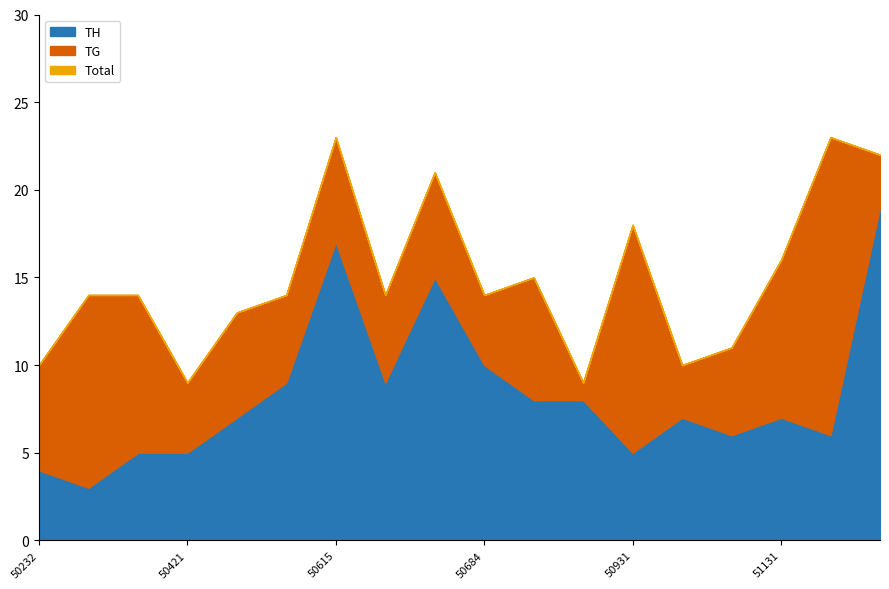

How many lines are shown in the chart?

2